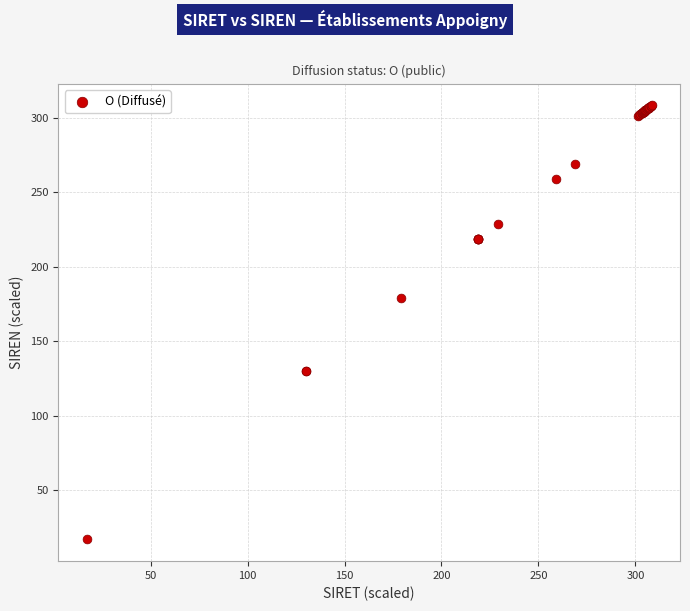

What Y value in the scatter plot is closest to 162?

178.9